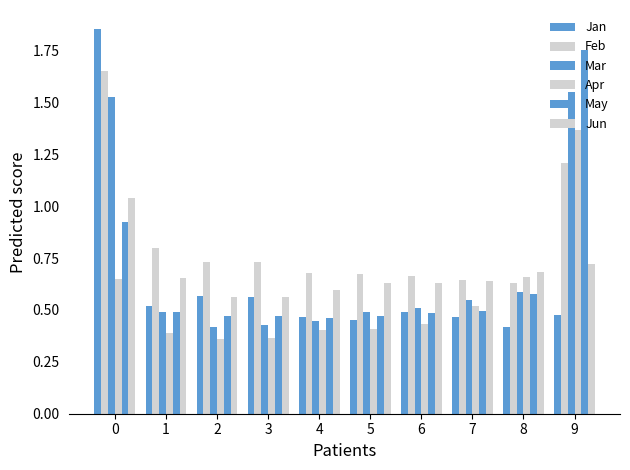

What is the lowest value of the Mar series?

0.4